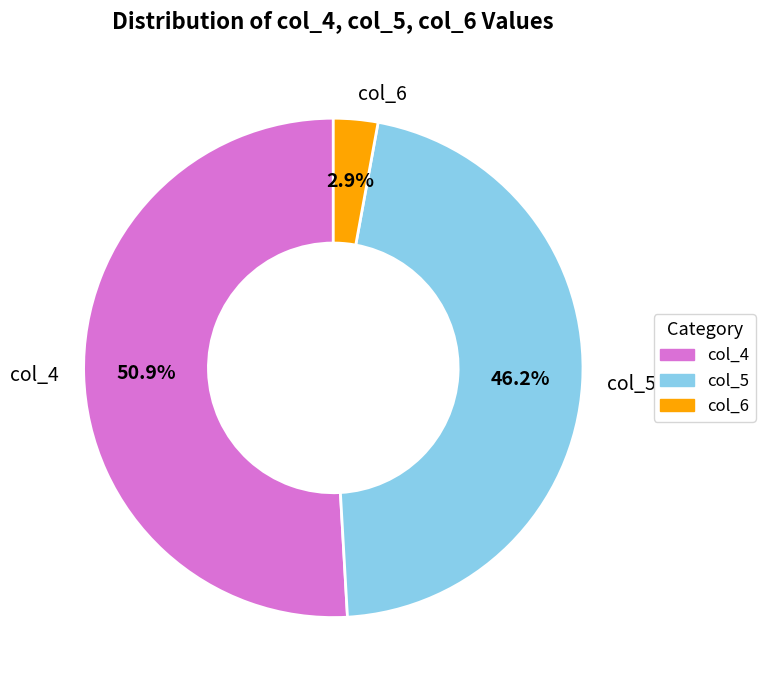

Which category has the smallest portion of the pie?

col_6